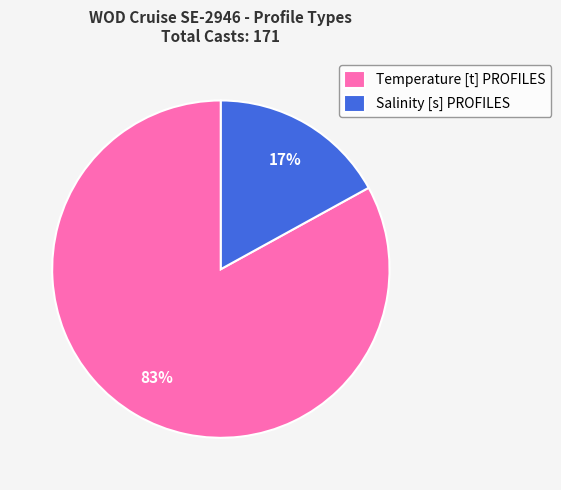

How many segments does this pie chart have?

2